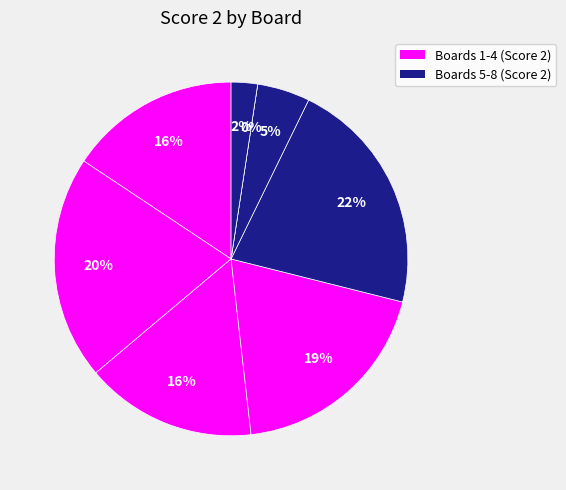

Which has a higher value, Board 2 or Board 4?

Board 2